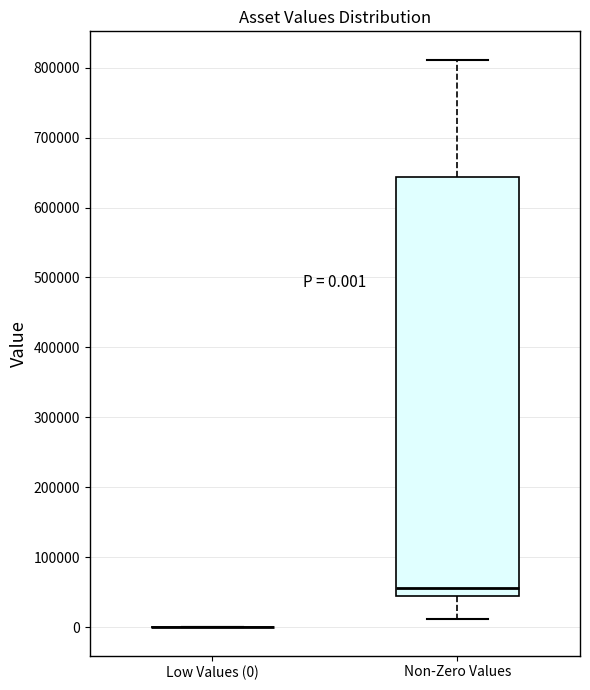

Comparing the boxes themselves (not the whiskers), which one is the tallest?

Non-Zero Values